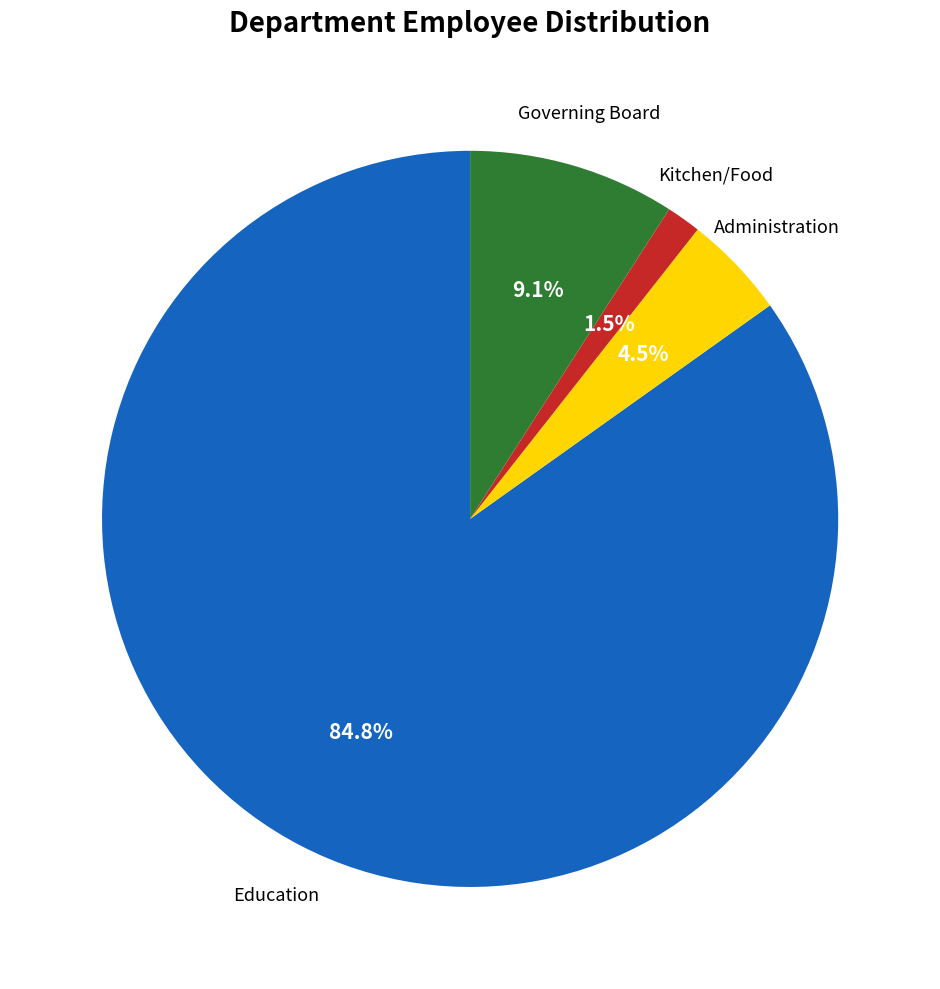

To the nearest percent, what is the average slice percentage?

25%